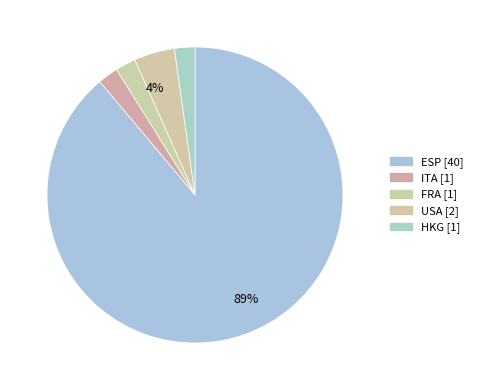

Which category accounts for the majority?

ESP